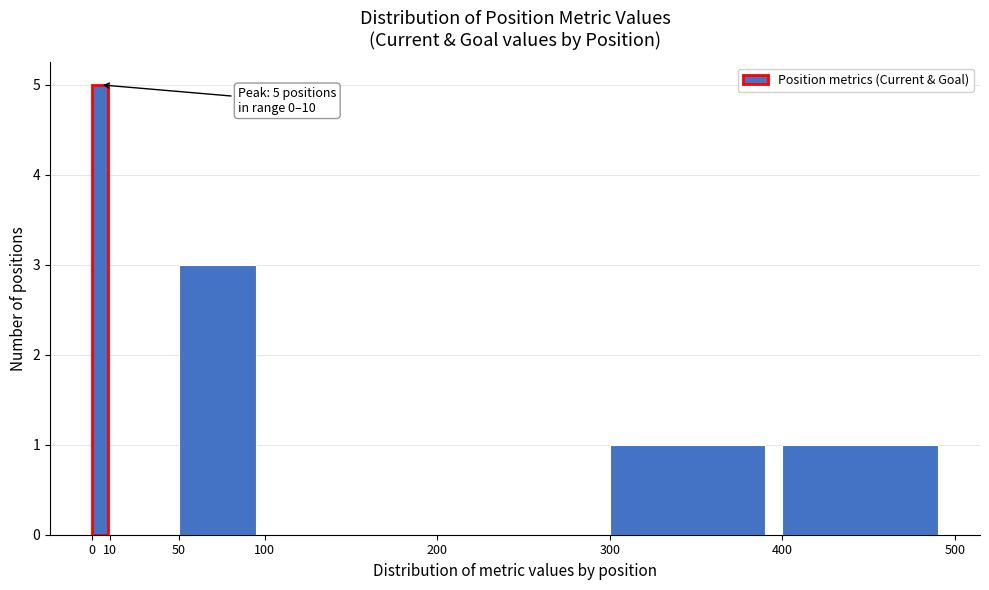

Over which range of the x-axis is the bar tallest?

0 to 10